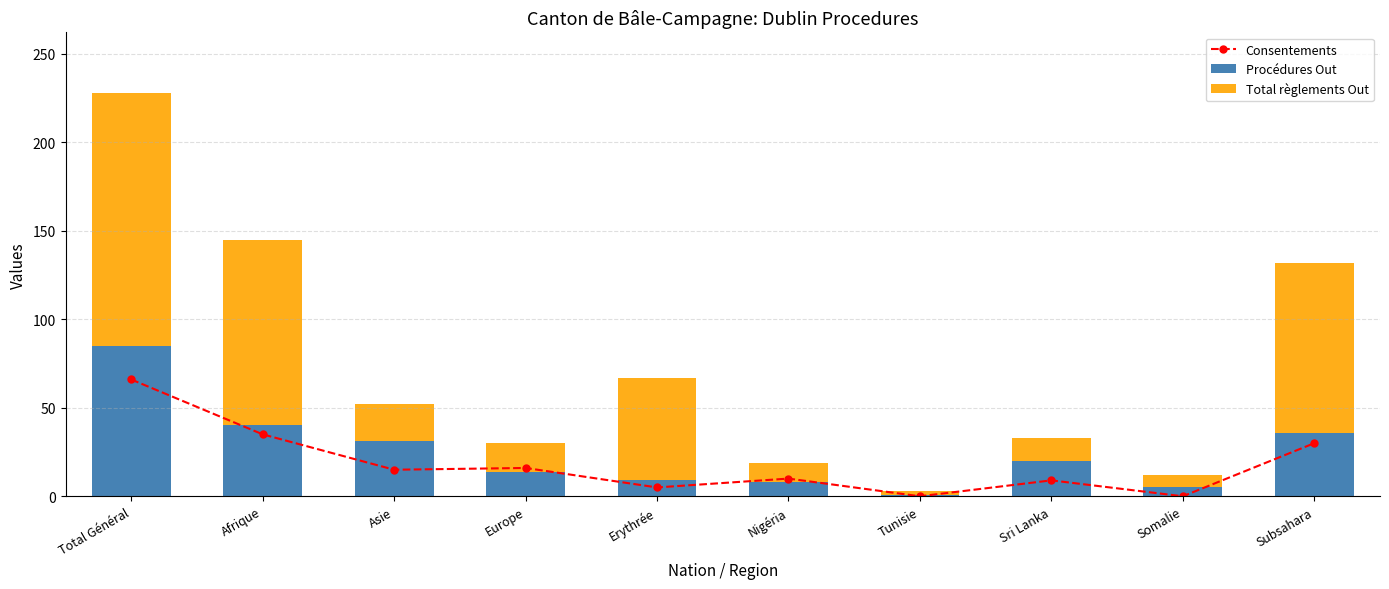

Rank the categories by Consentements value from lowest to highest.

Tunisie, Somalie, Erythrée, Sri Lanka, Nigéria, Asie, Europe, Subsahara, Afrique, Total Général